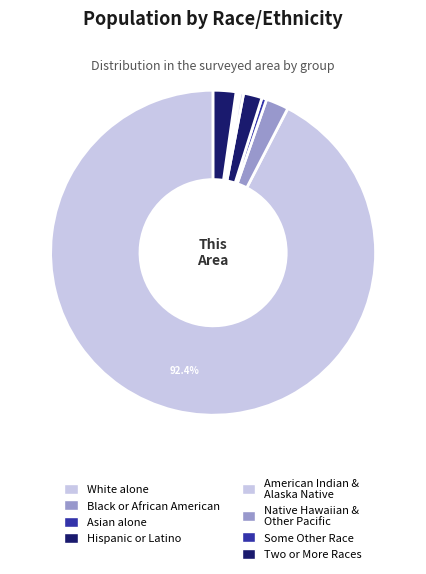

What is the majority slice?

White alone